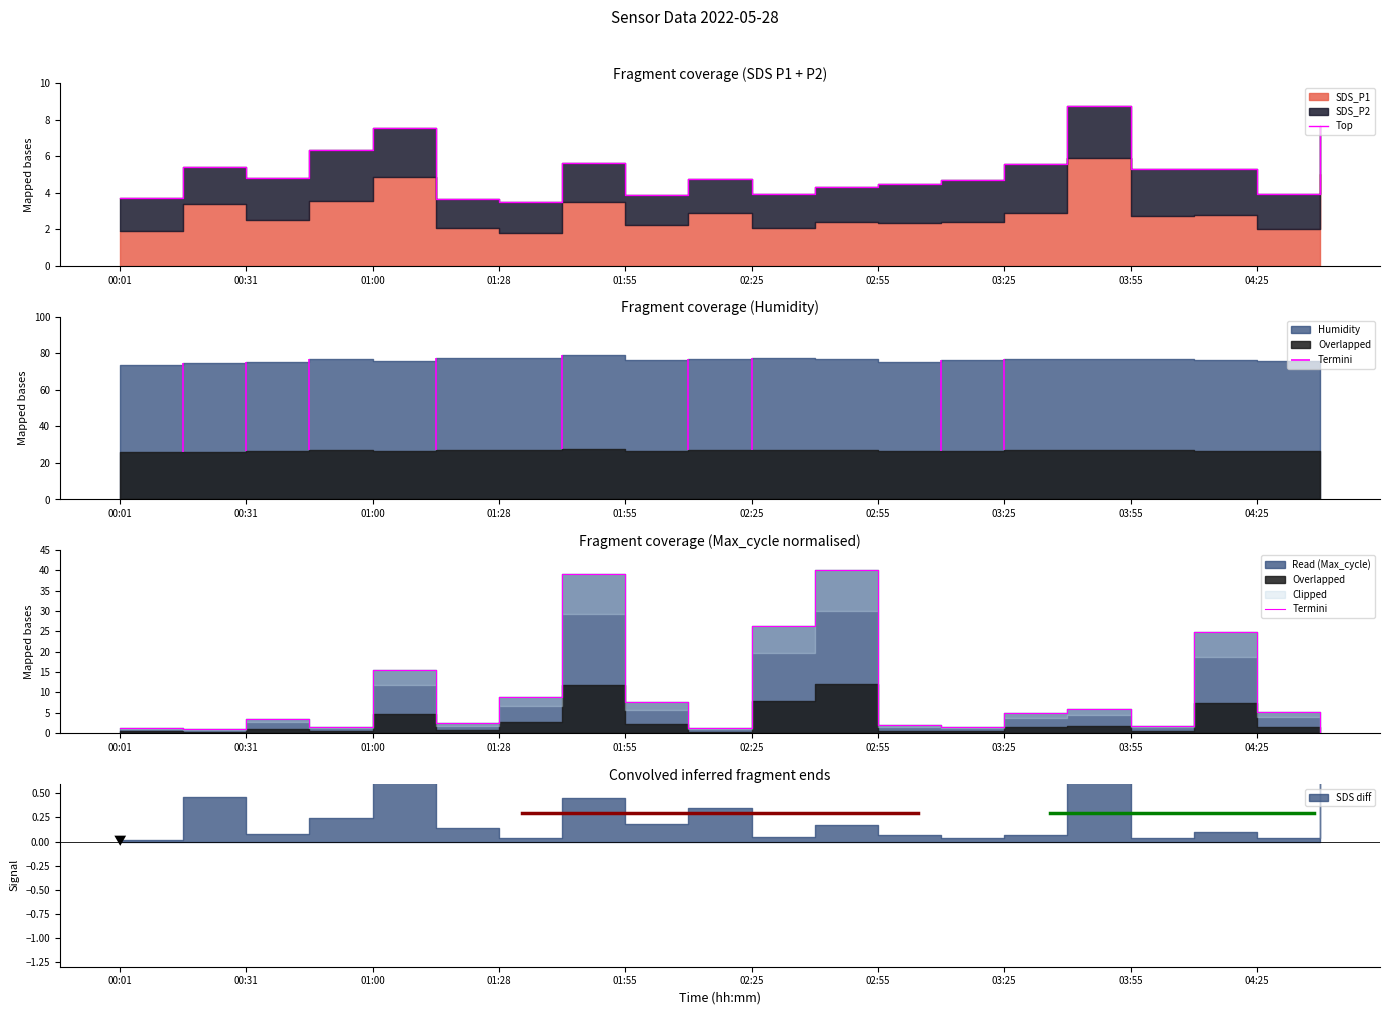

At which category does the chart reach its peak across all series?

11